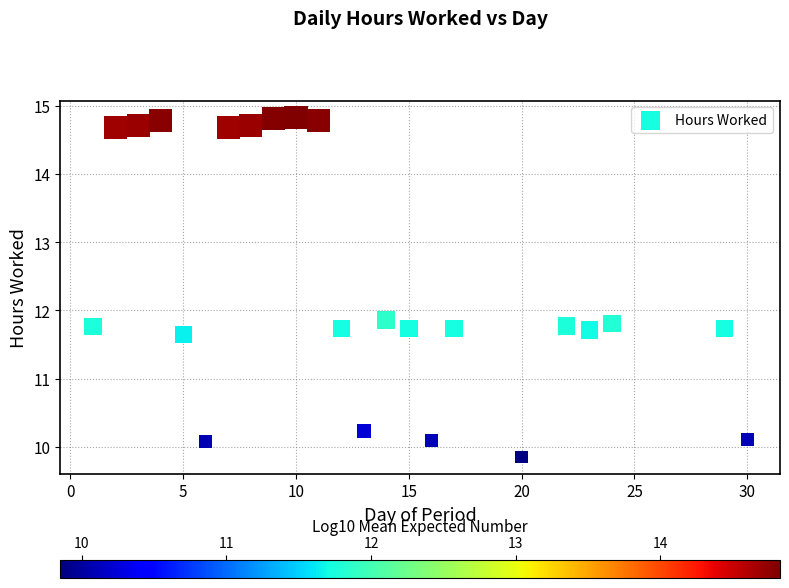

What is the range of Y values (max minus min)?

5.0